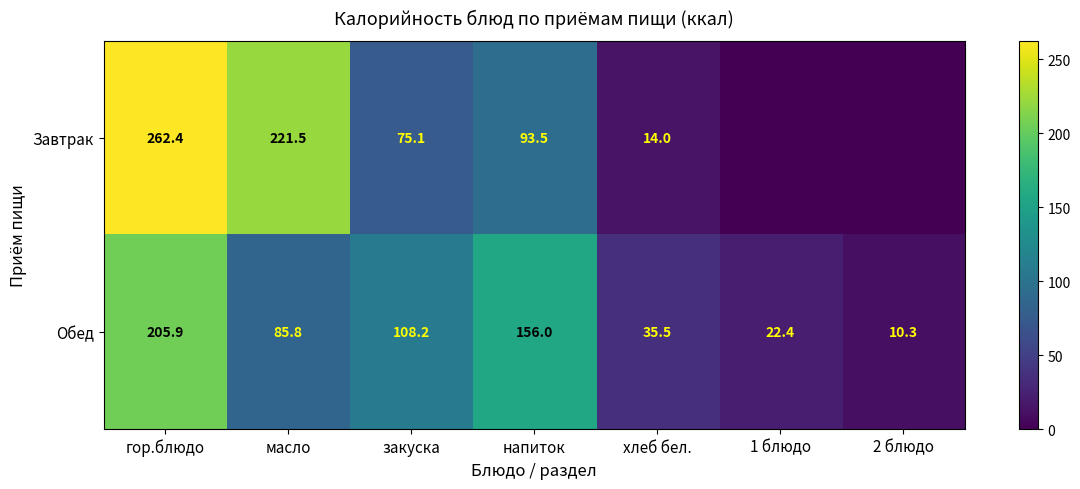

What is the difference between the highest and lowest values at напиток?

62.5